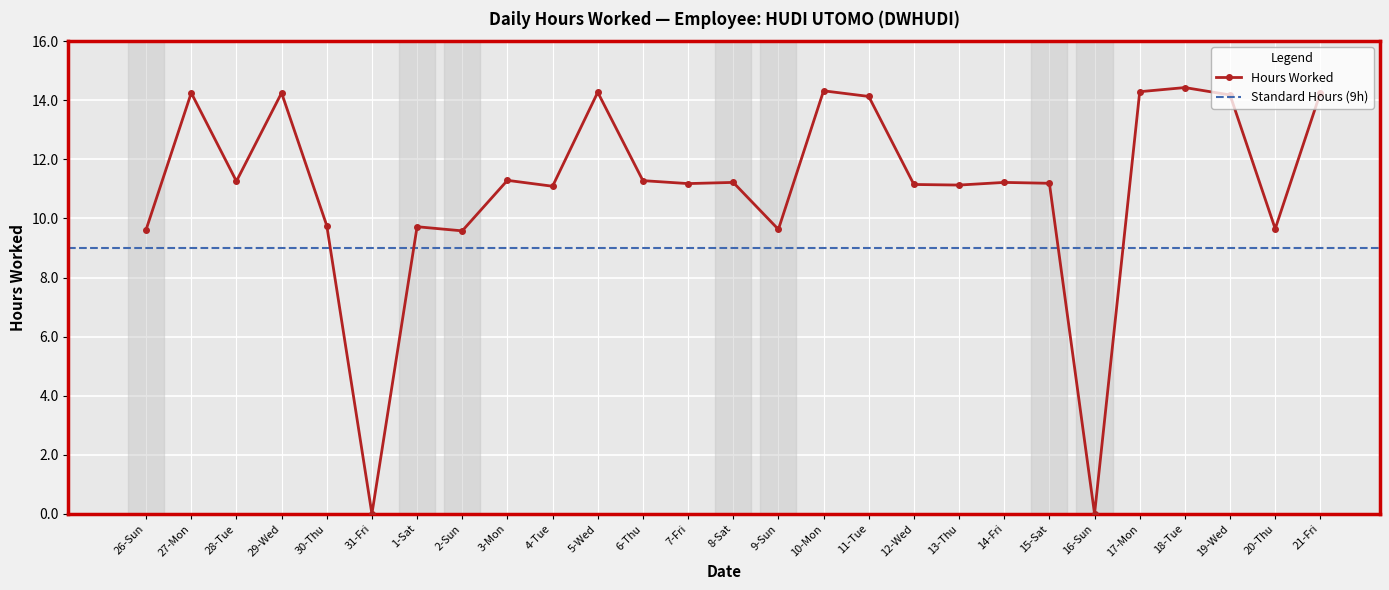

Which label corresponds to the smallest value in the chart?

31-Fri